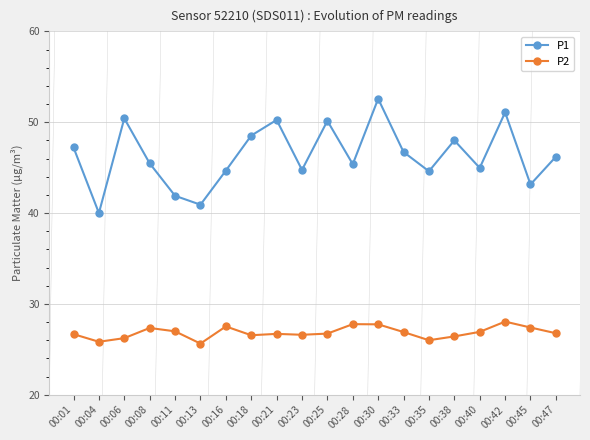

How many lines are shown in the chart?

2